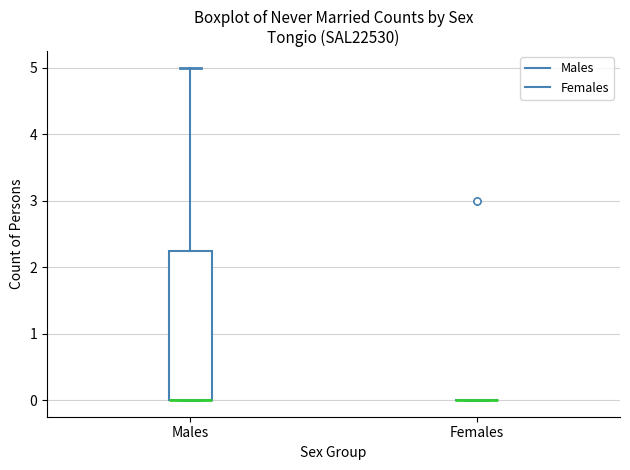

Comparing the boxes themselves (not the whiskers), which one is the tallest?

Males